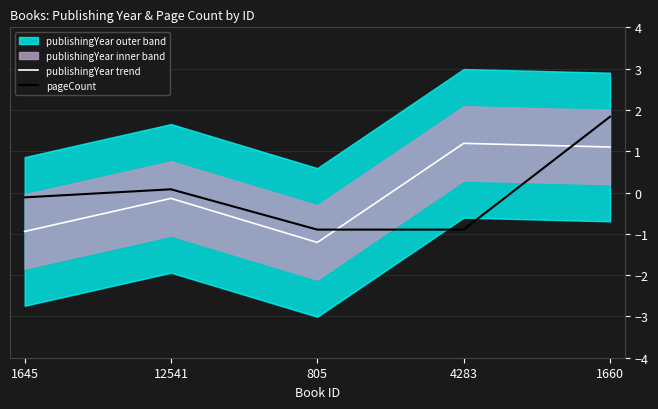

What is the label of the 5th point from the left?

1660